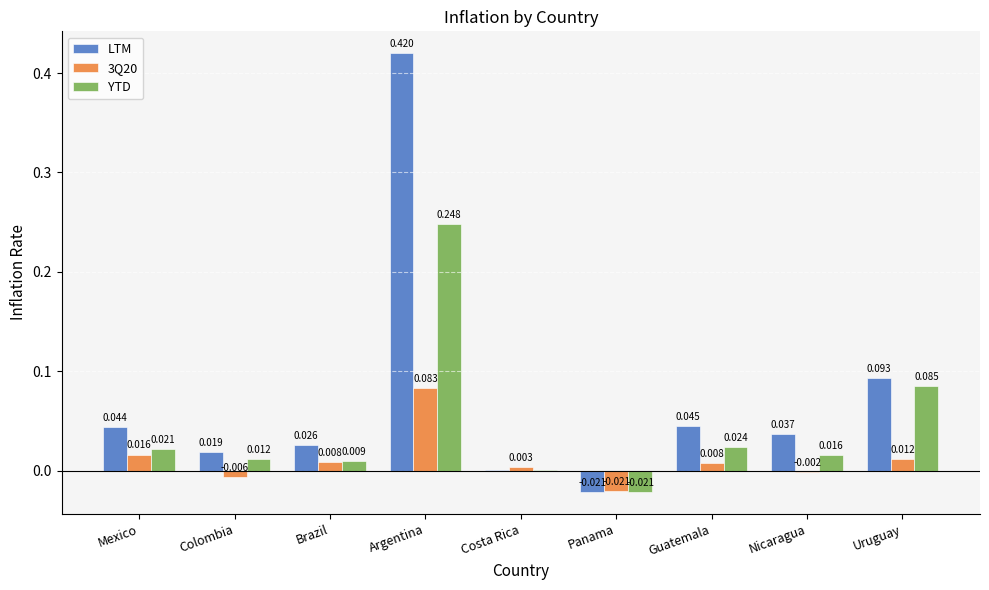

Which label corresponds to the largest value in the chart?

Argentina